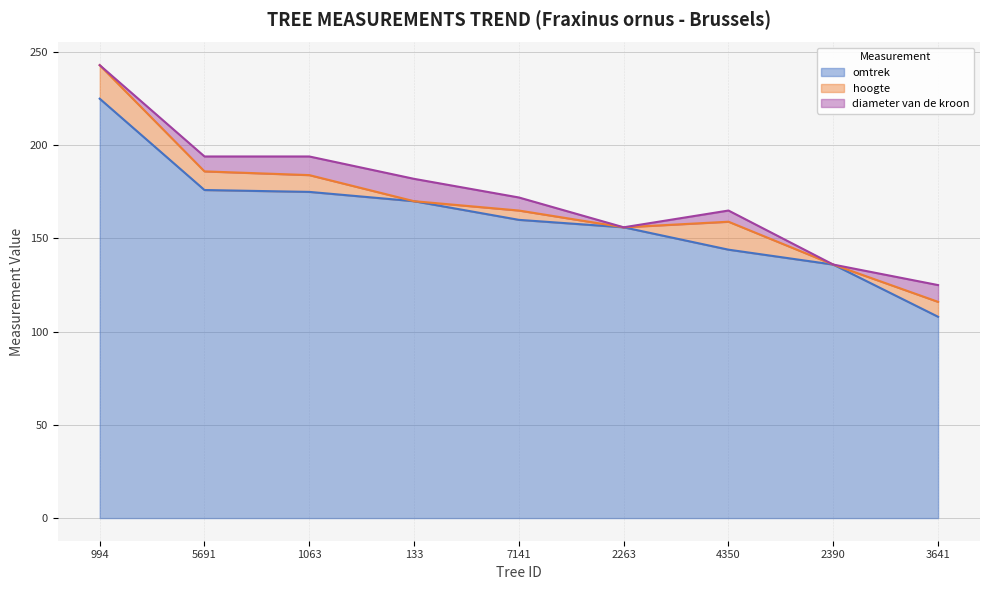

Between which two adjacent categories do diameter van de kroon and hoogte first intersect?

5691 and 1063